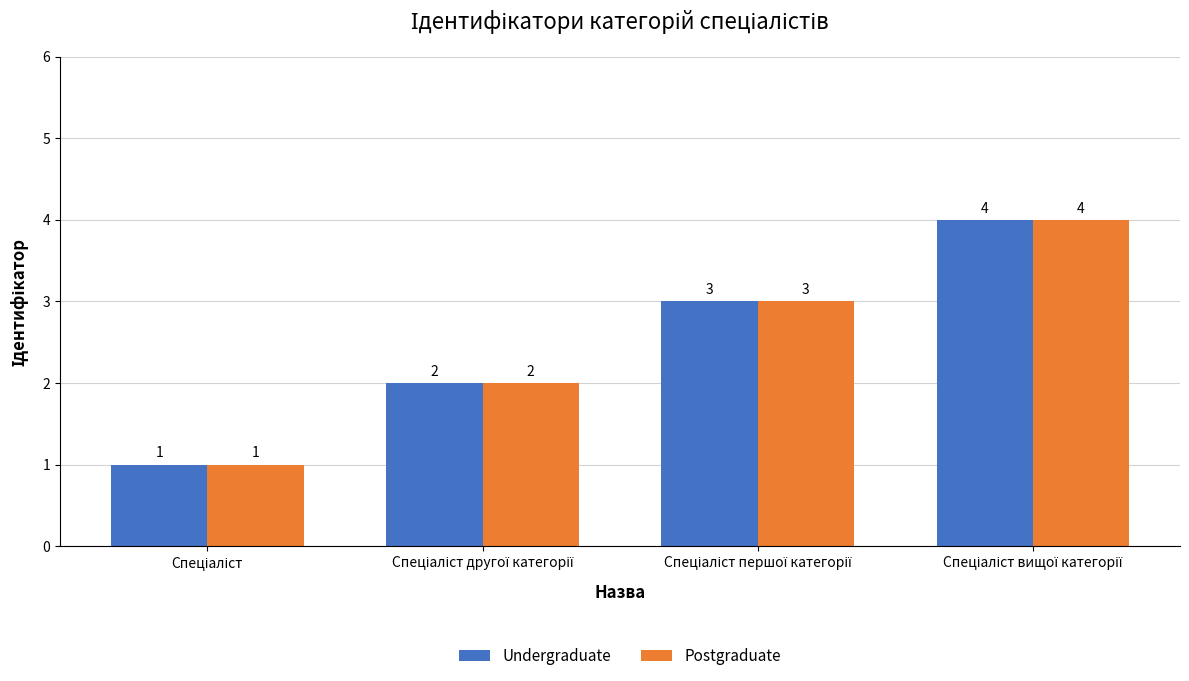

What is the sum of all Postgraduate values?

10